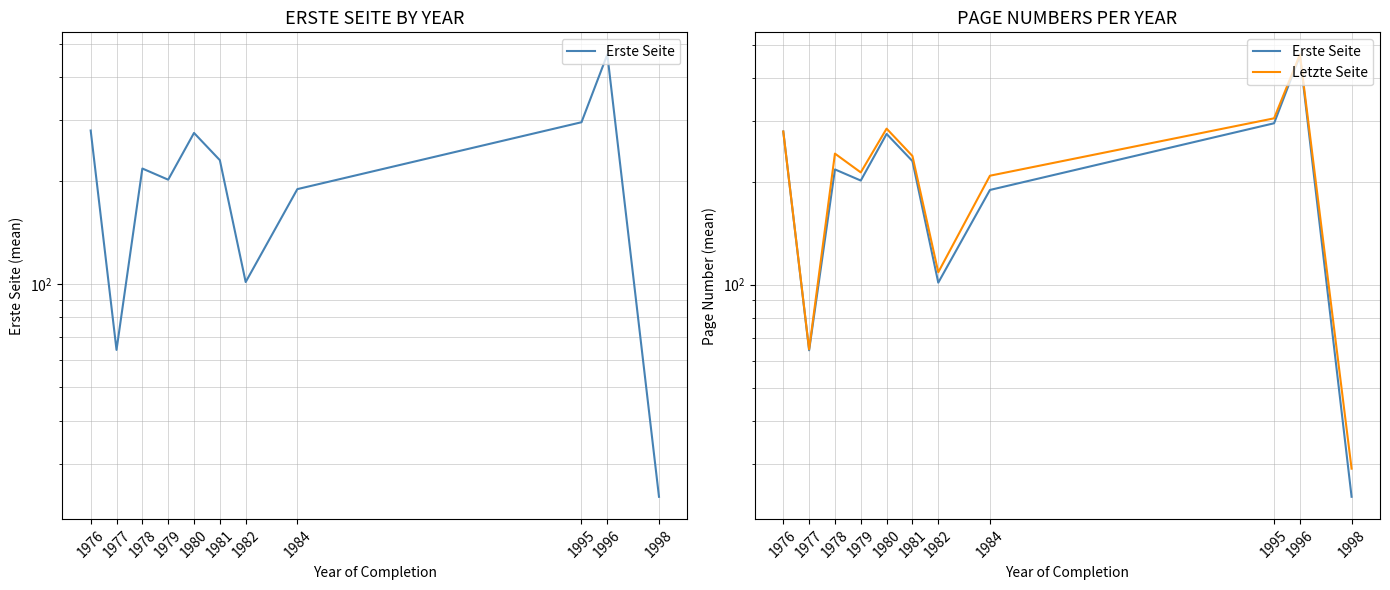

Rank the series by their average value, from lowest to highest.

Erste Seite, Letzte Seite